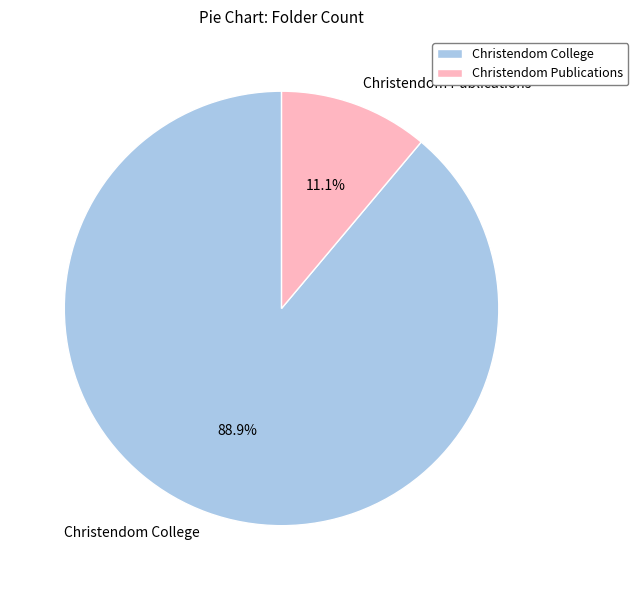

Which slice is the smallest?

Christendom Publications